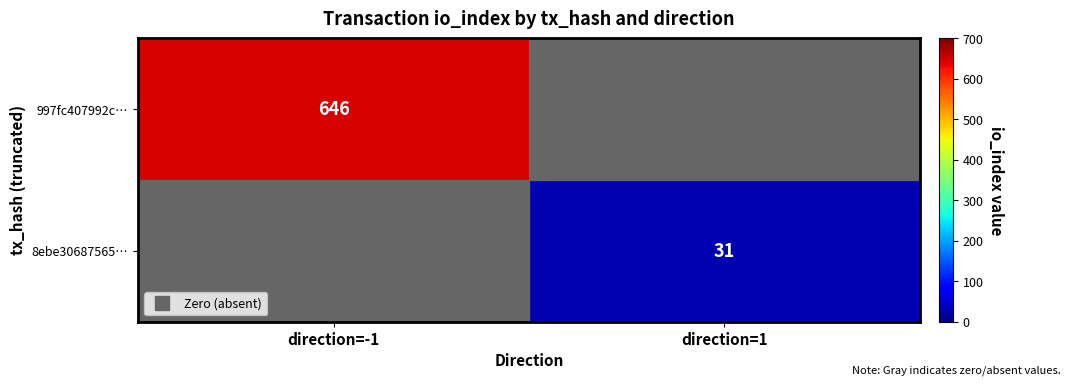

Which label corresponds to the largest value in the chart?

direction=-1